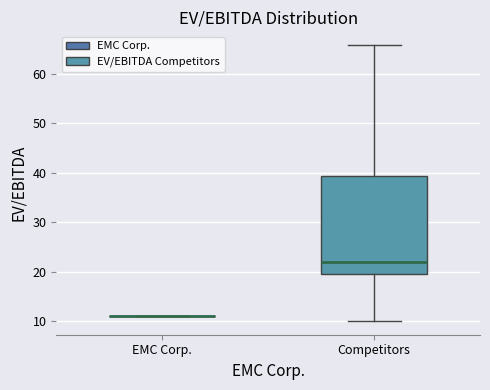

Where does the lower whisker of the box for Competitors end on the y-axis? The values are not printed on the chart, so give them approximately, as read against the axis.

10